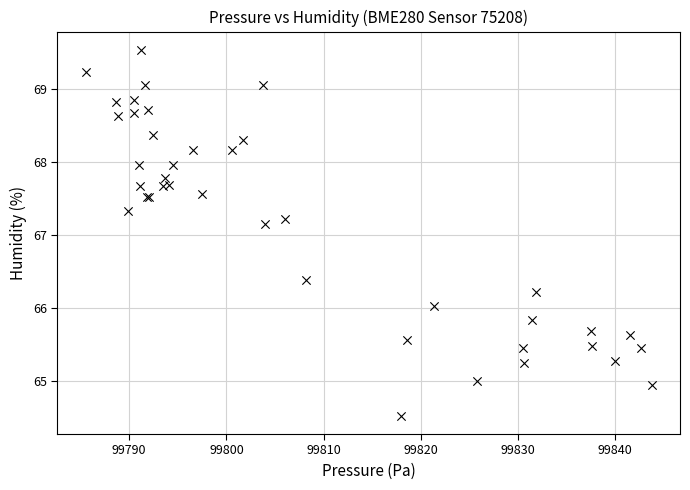

What Y value in the scatter plot is closest to 67?

67.2